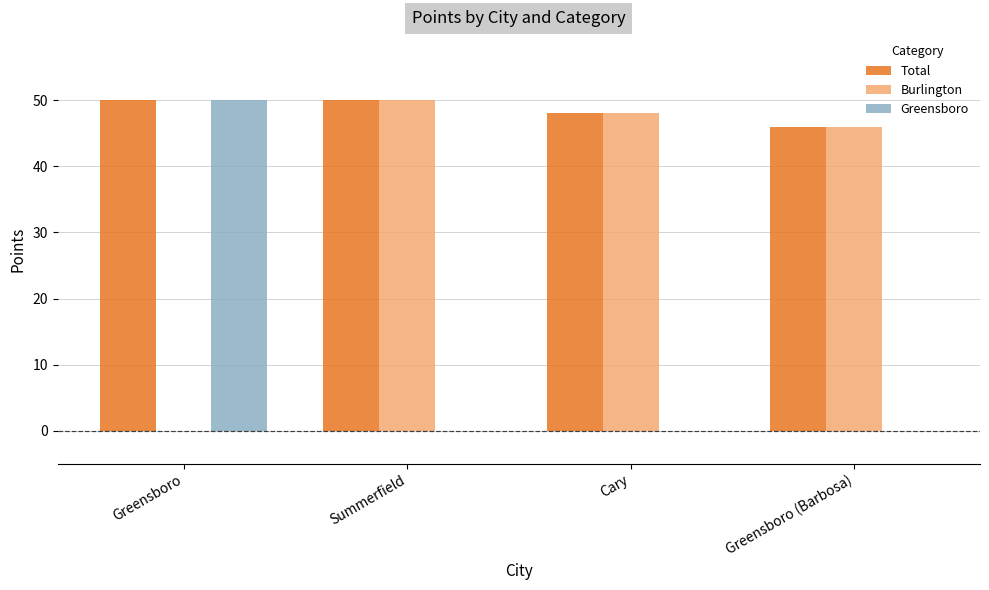

How many values in Burlington are above zero?

3